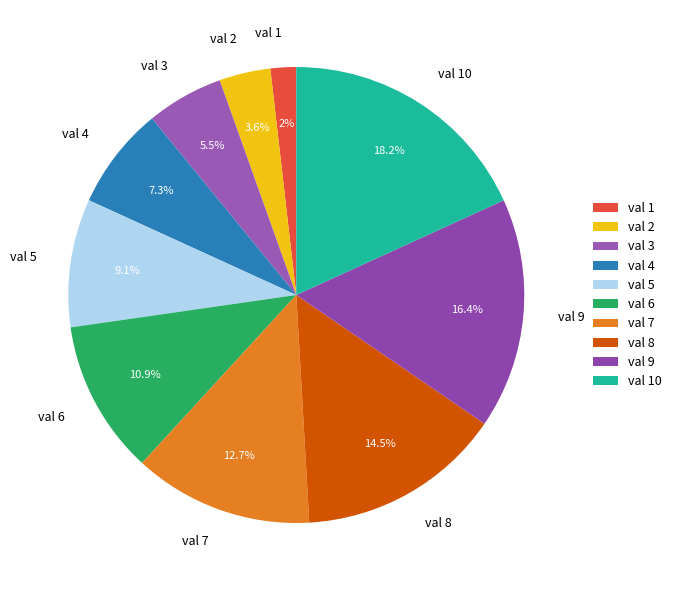

Is val 9 the majority of the pie?

No